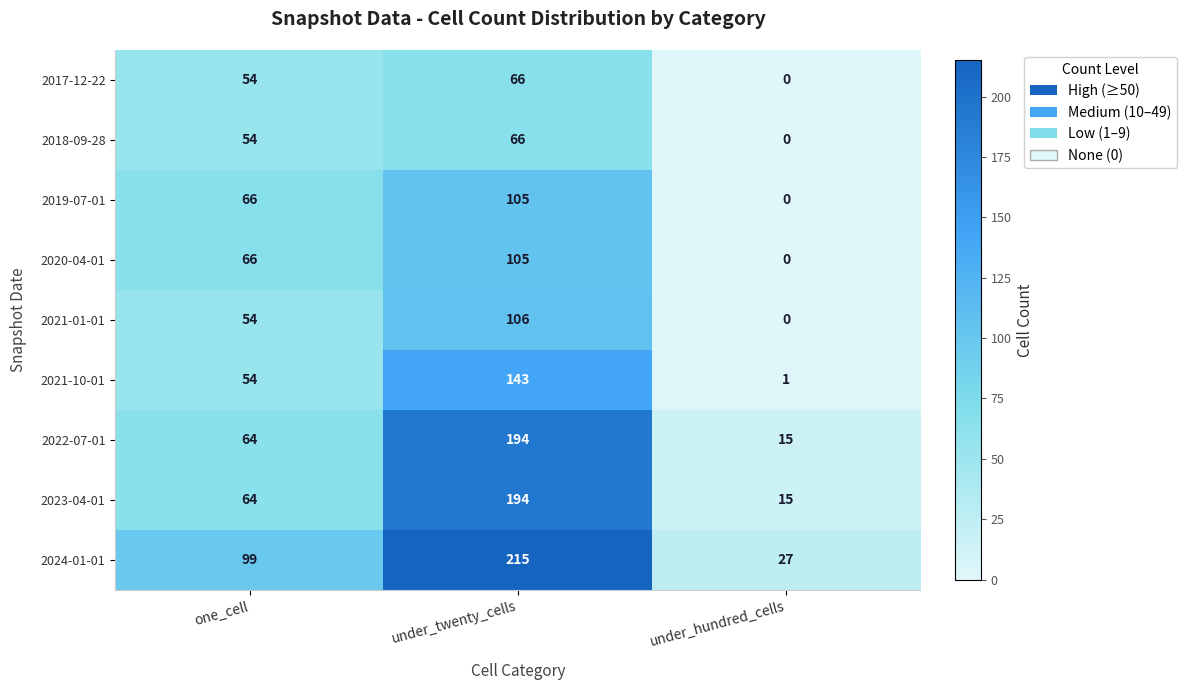

Read the 2020-04-01 value at one_cell.

66